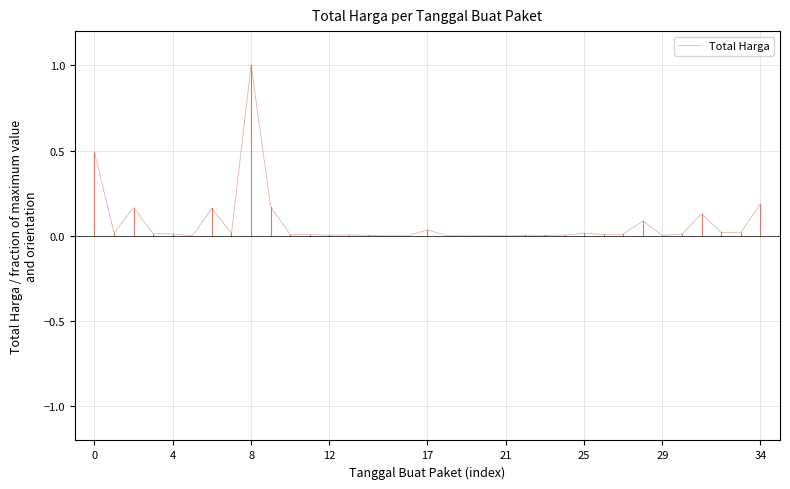

What is the difference between the maximum and minimum values?

1.0